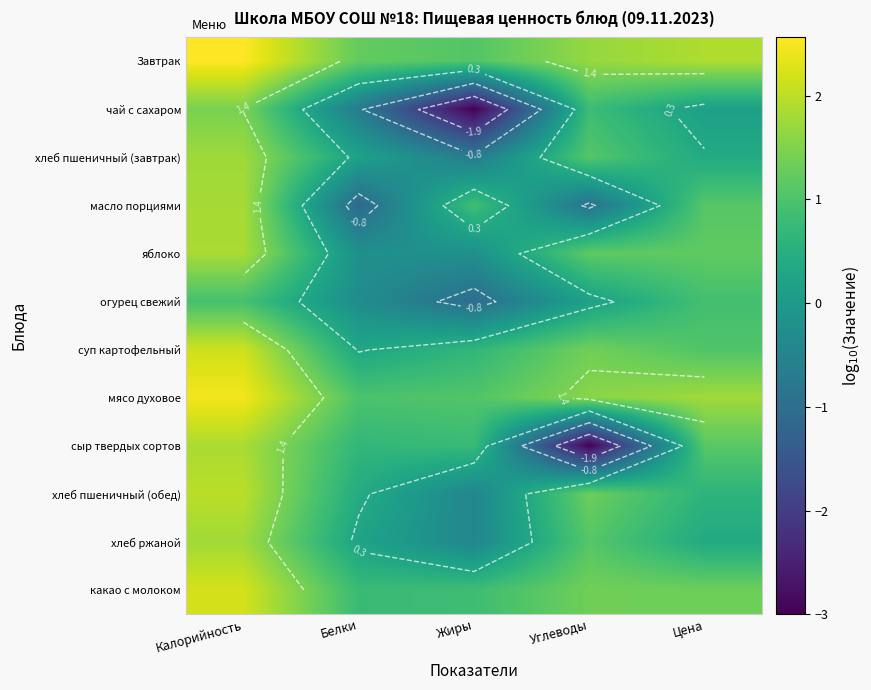

The value of хлеб пшеничный (завтрак) at Углеводы is 1.1. True or false?

True